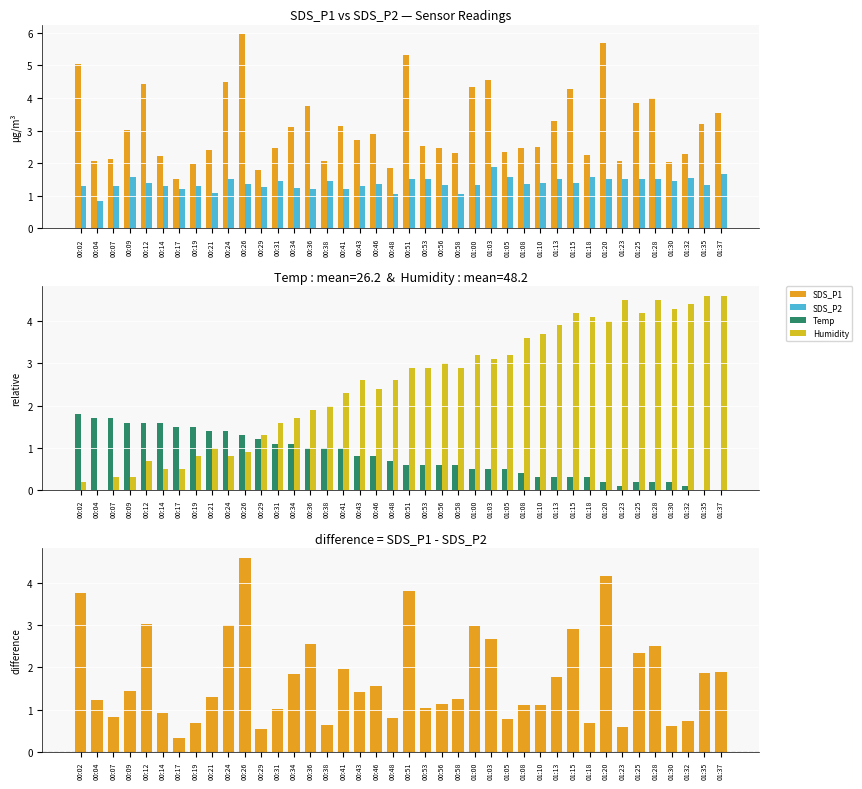

What is the value of the Humidity bar at the 40th from the left?

4.6